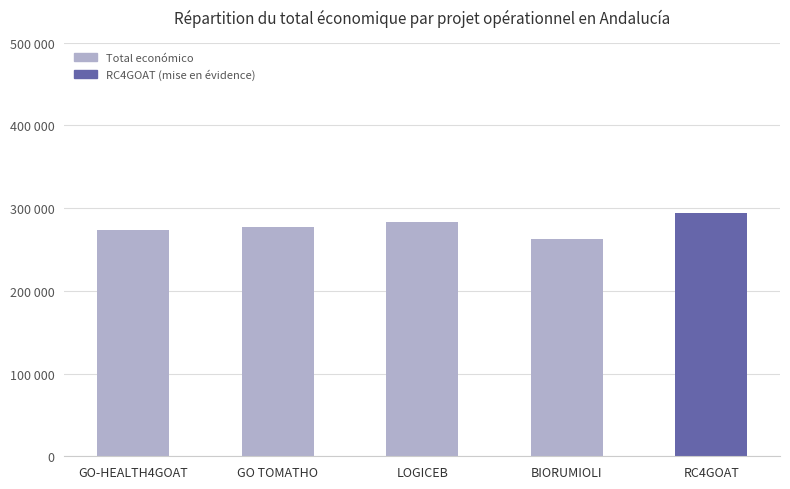

What is the value of the 2nd bar from the left?

277458